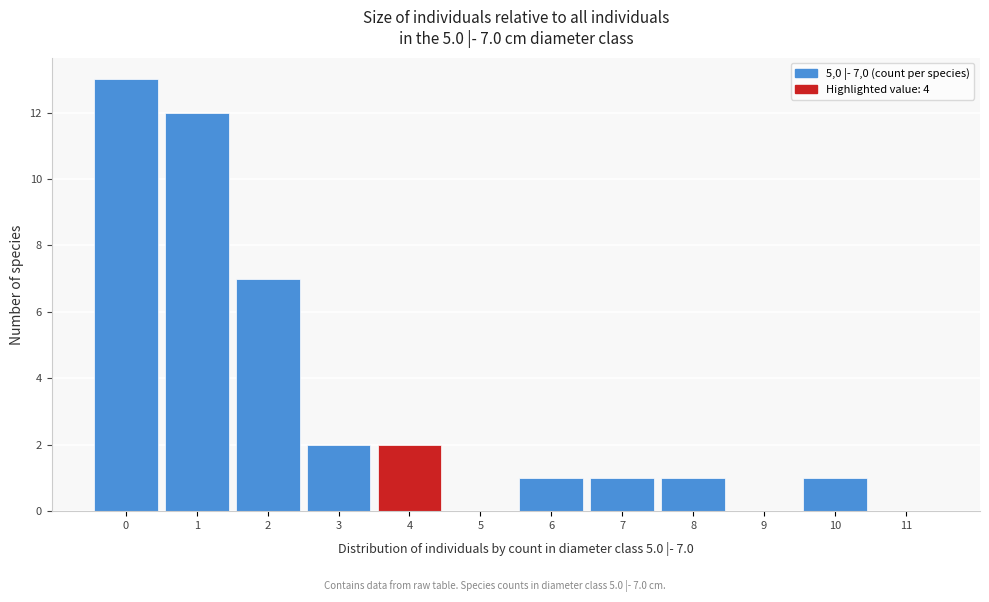

Reading left to right, transcribe all the data shown in this chart.

0=13	1=12	2=7	3=2	4=2	5=0	6=1	7=1	8=1	9=0	10=1	11=0